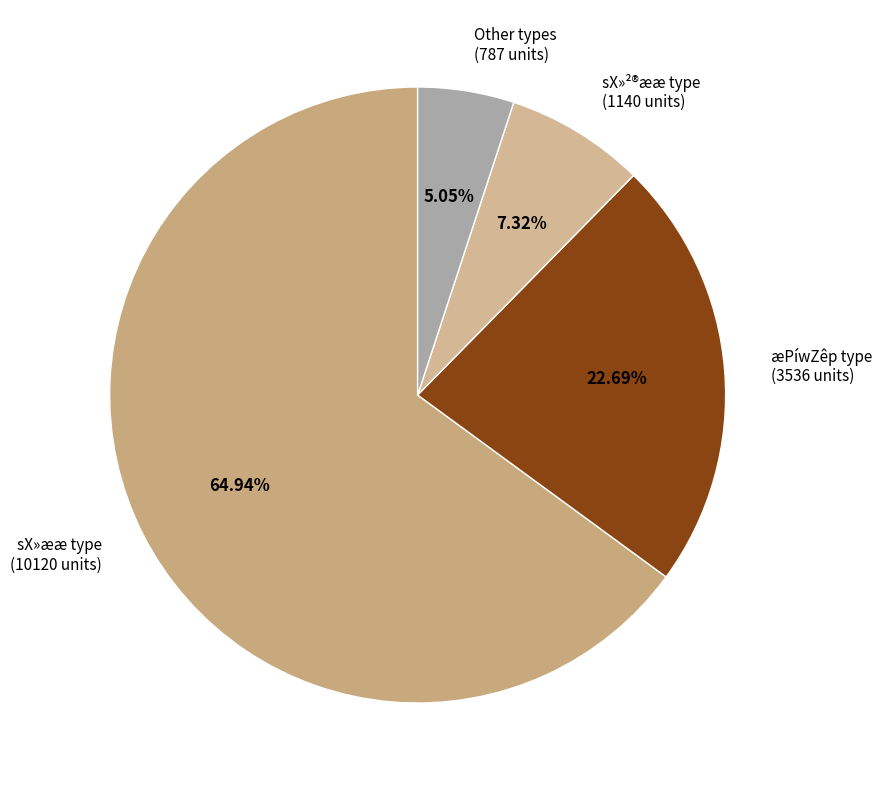

What is the majority slice?

sX»ææ type (10120 units)